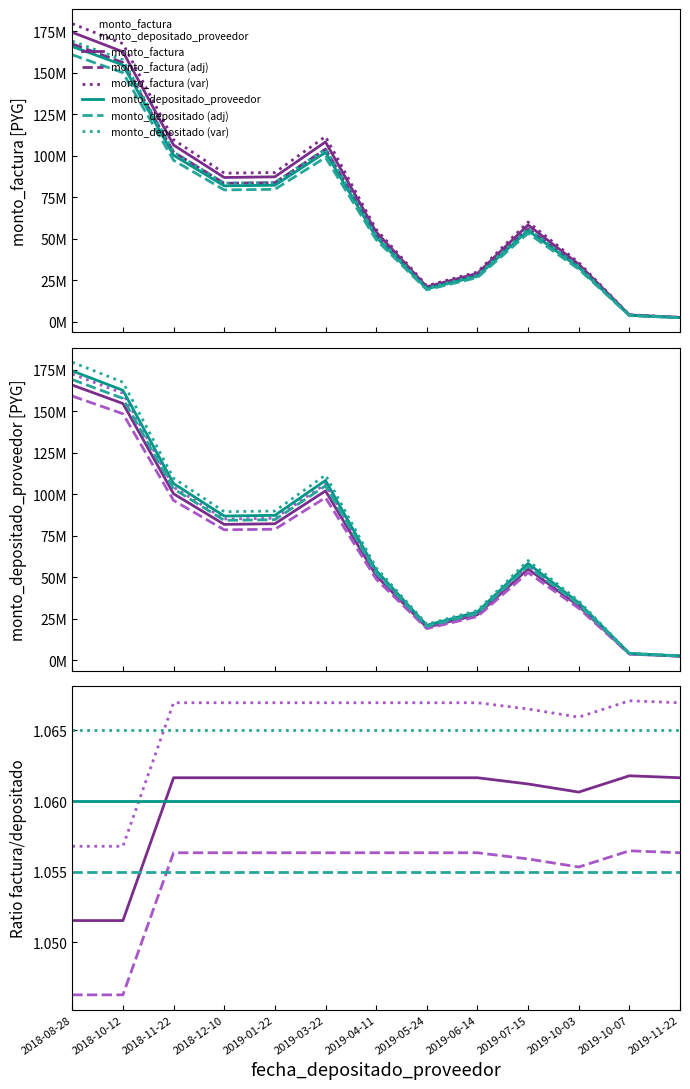

At which category is the sum across all series the highest?

2018-08-28